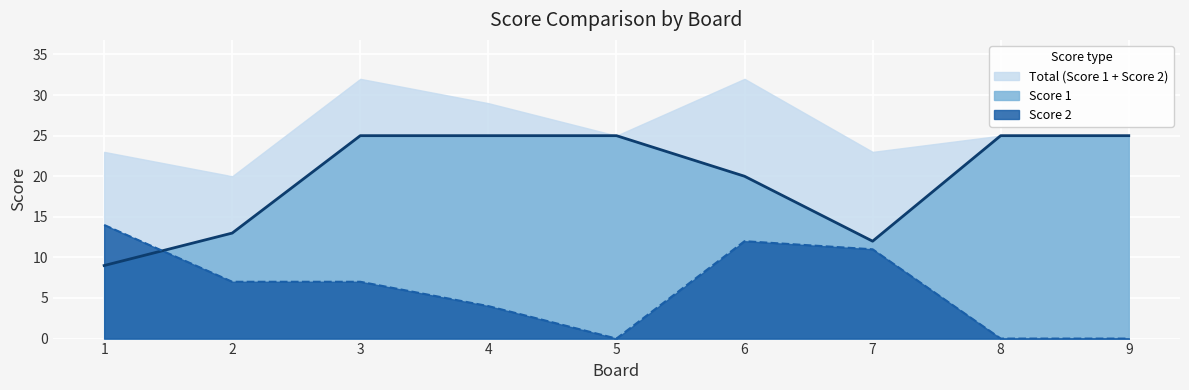

At which category does Score 2 reach its first local peak?

6